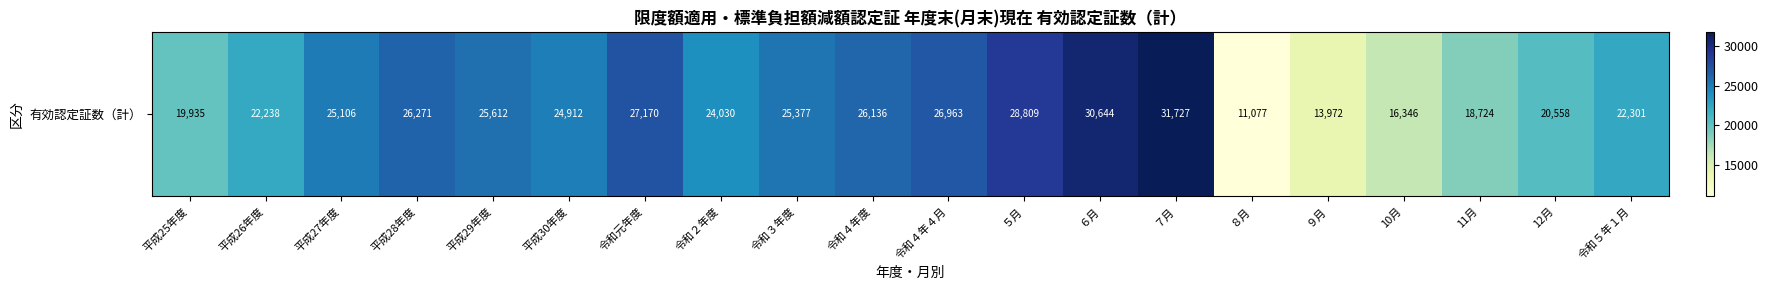

Reading left to right, what are all the values shown in this chart?

19935	22238	25106	26271	25612	24912	27170	24030	25377	26136	26963	28809	30644	31727	11077	13972	16346	18724	20558	22301